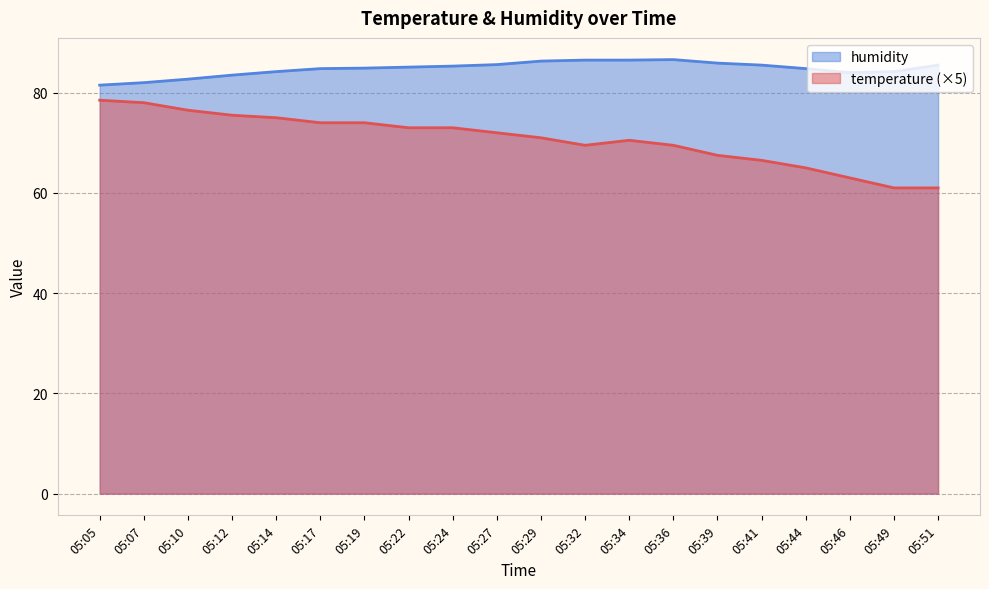

At how many categories does at least one series exceed 79?

20